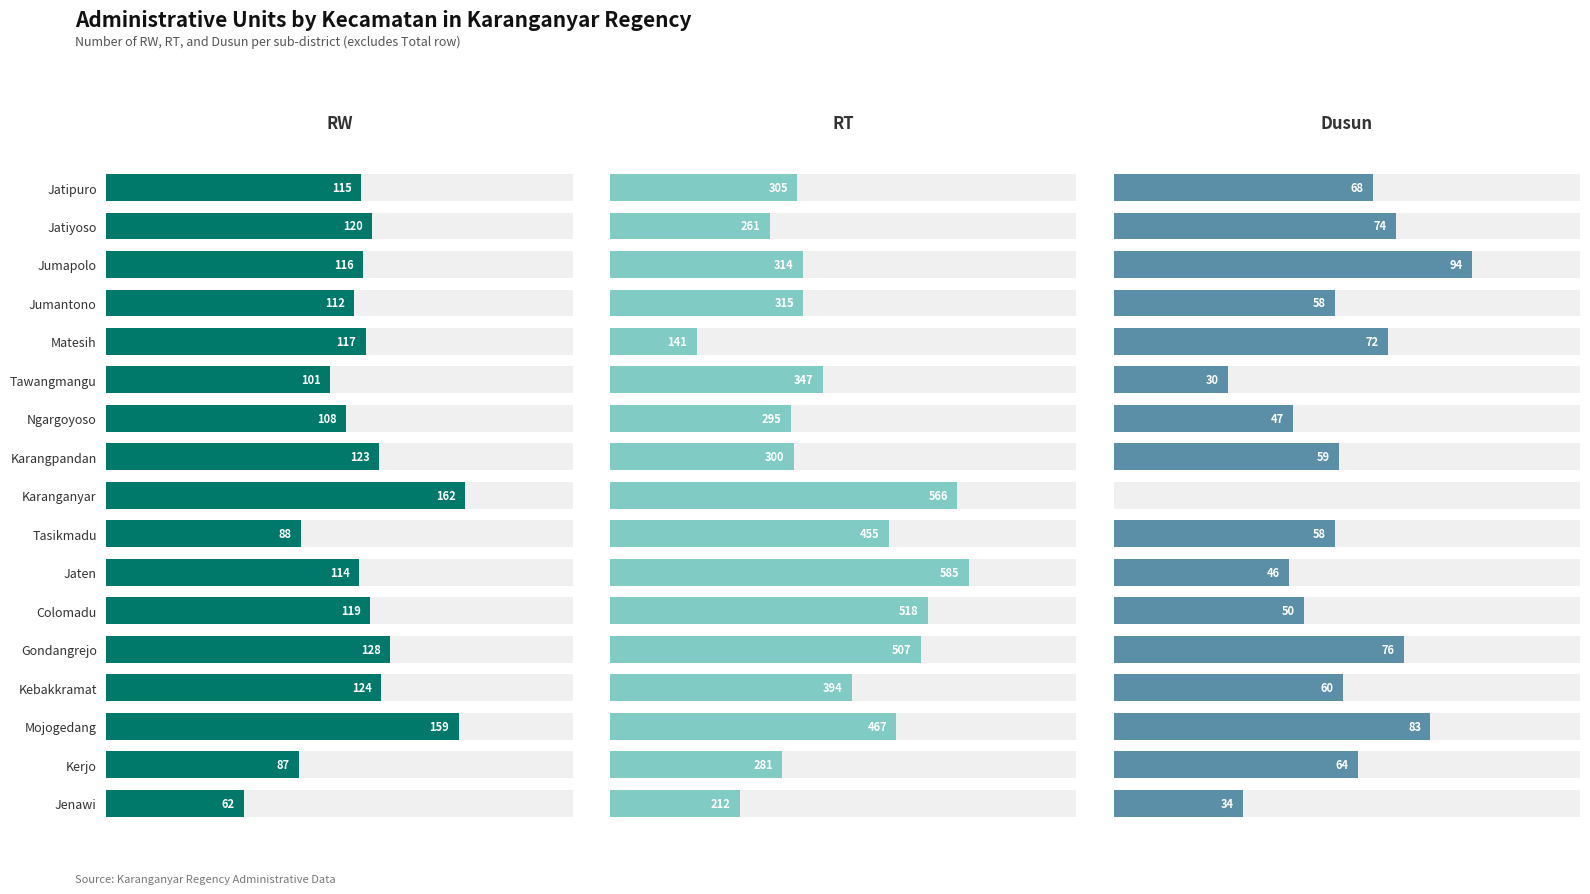

At how many categories does at least one series exceed 129?

17